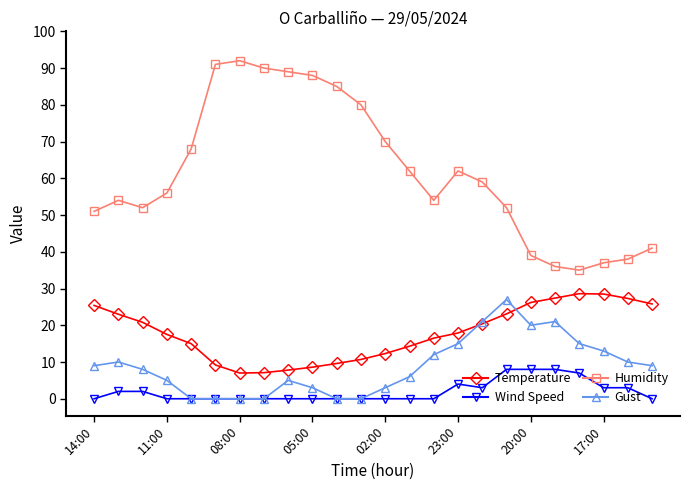

Does the chart display data point markers on the line(s)?

Yes